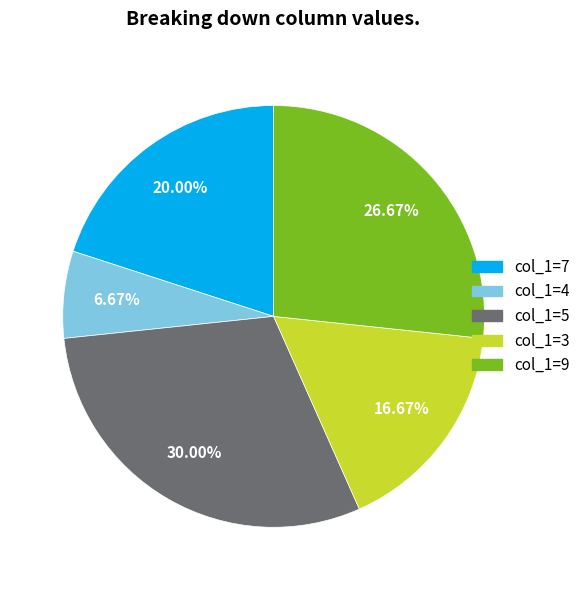

Is there a majority slice in this chart?

No